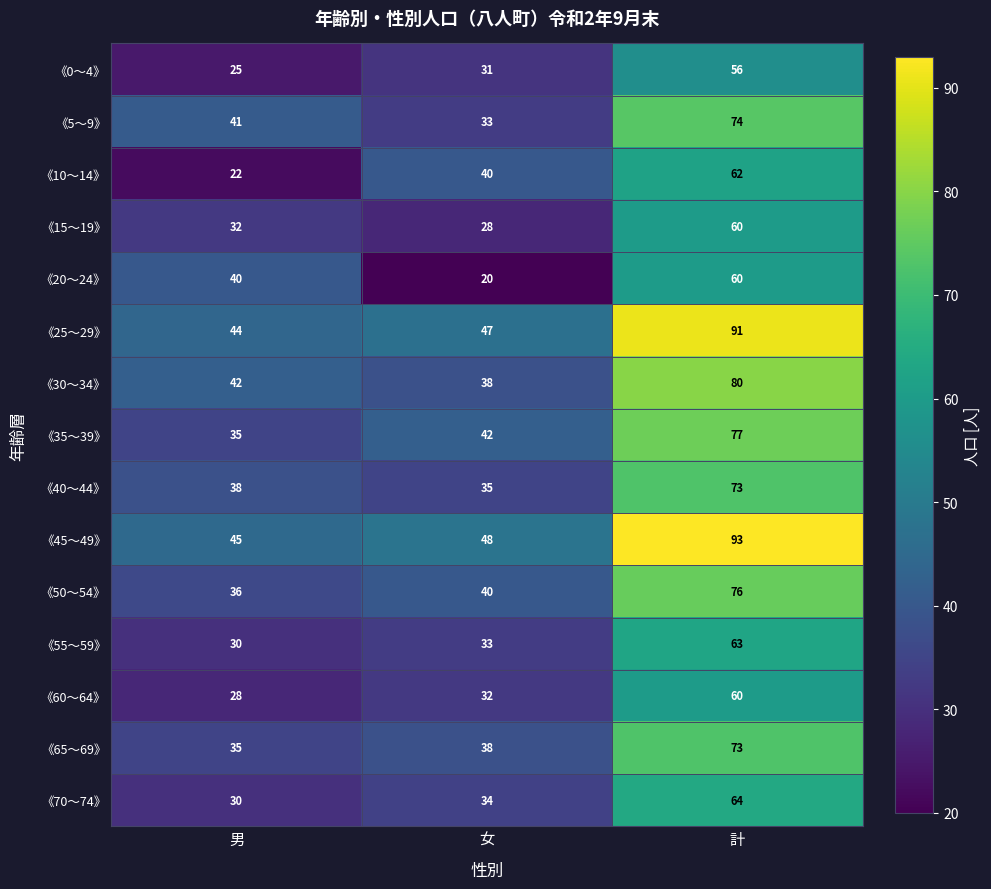

True or false: 《10～14》 has a value of 14 at 男.

False